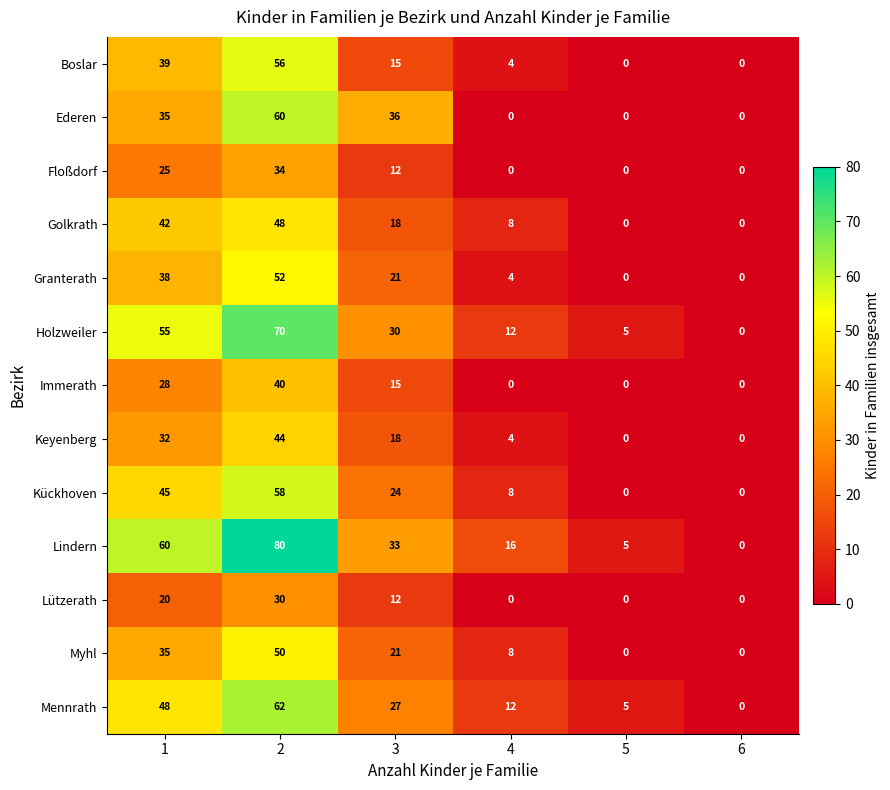

Rank the series by their maximum value, from lowest to highest.

Lützerath, Floßdorf, Immerath, Keyenberg, Golkrath, Myhl, Granterath, Boslar, Kückhoven, Ederen, Mennrath, Holzweiler, Lindern